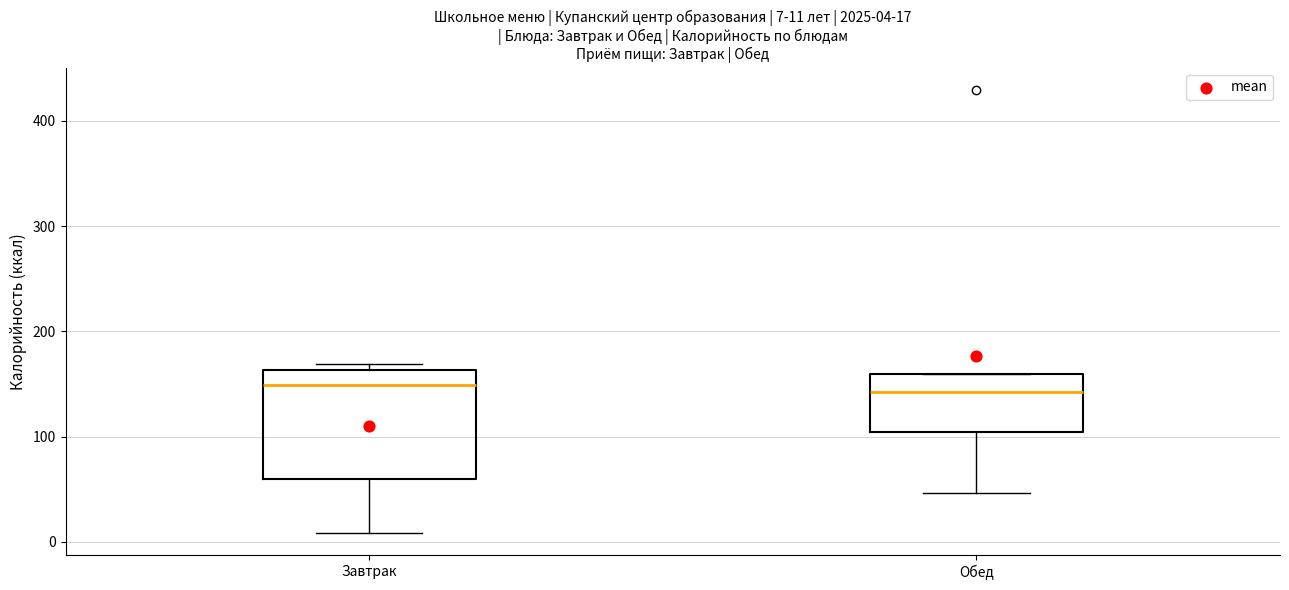

Comparing the boxes themselves (not the whiskers), which one is the tallest?

Завтрак